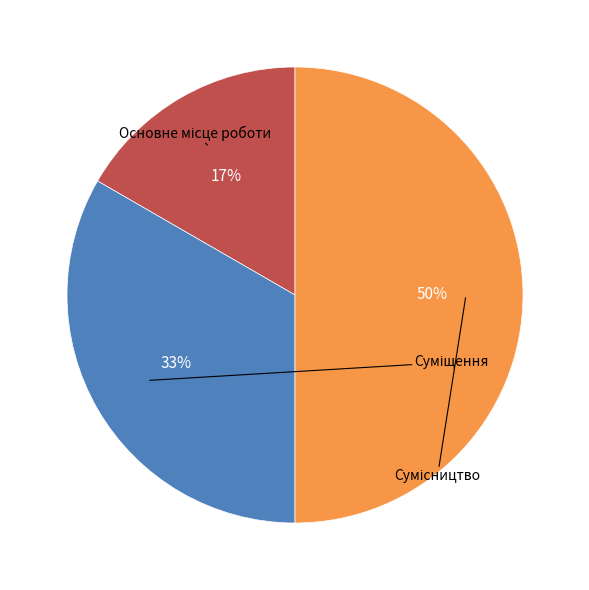

To the nearest percent, what is the difference between the largest and smallest slice percentages?

33%